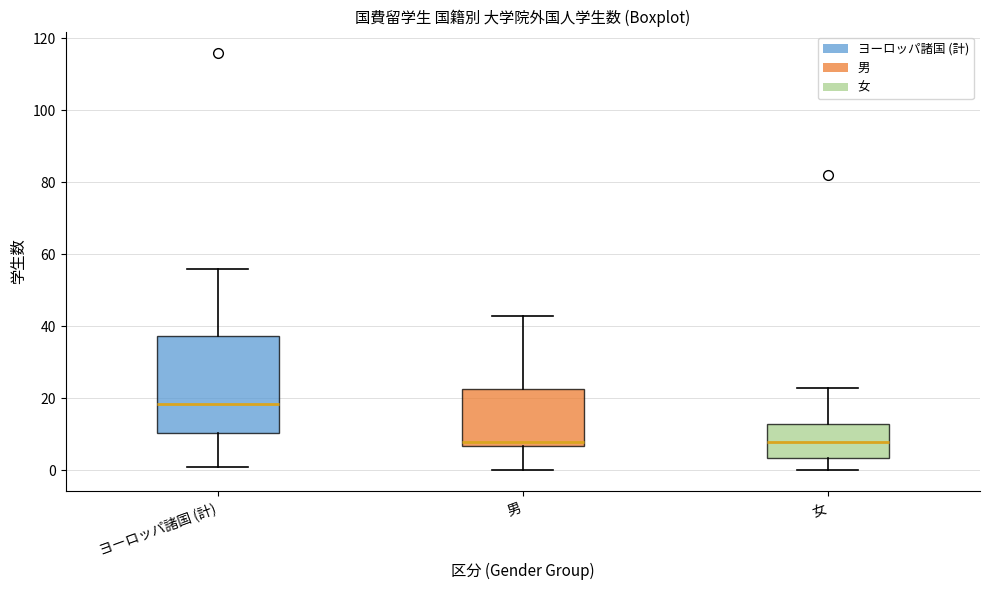

Reading left to right, transcribe this box plot: for each box, give where its median line is, the range the box spans, and where its two whiskers end, as read against the y-axis. The values are not printed on the chart, so give them approximately, as read against the axis.

ヨーロッパ諸国 (計): median 18, box 10 to 38, whiskers 2 to 56
男: median 8, box 6 to 22, whiskers 0 to 44
女: median 8, box 4 to 14, whiskers 0 to 24